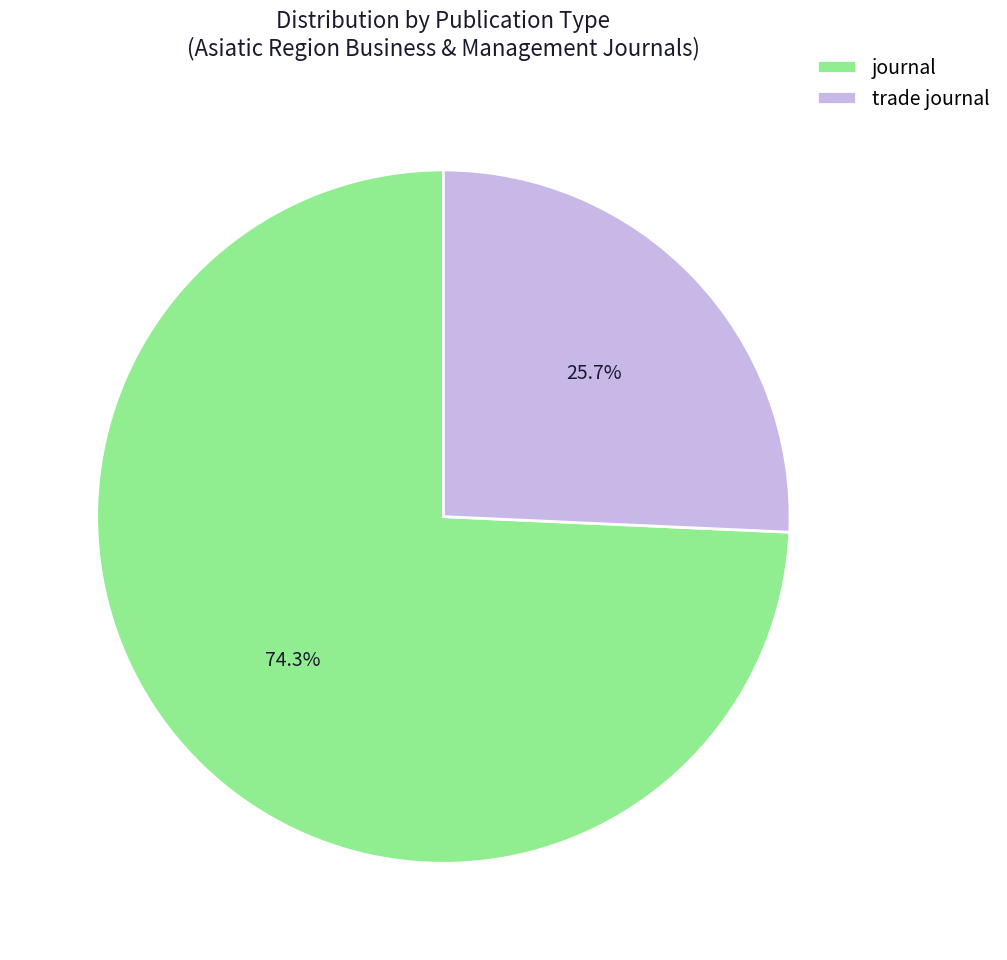

How much of the chart is everything except journal?

25.7%